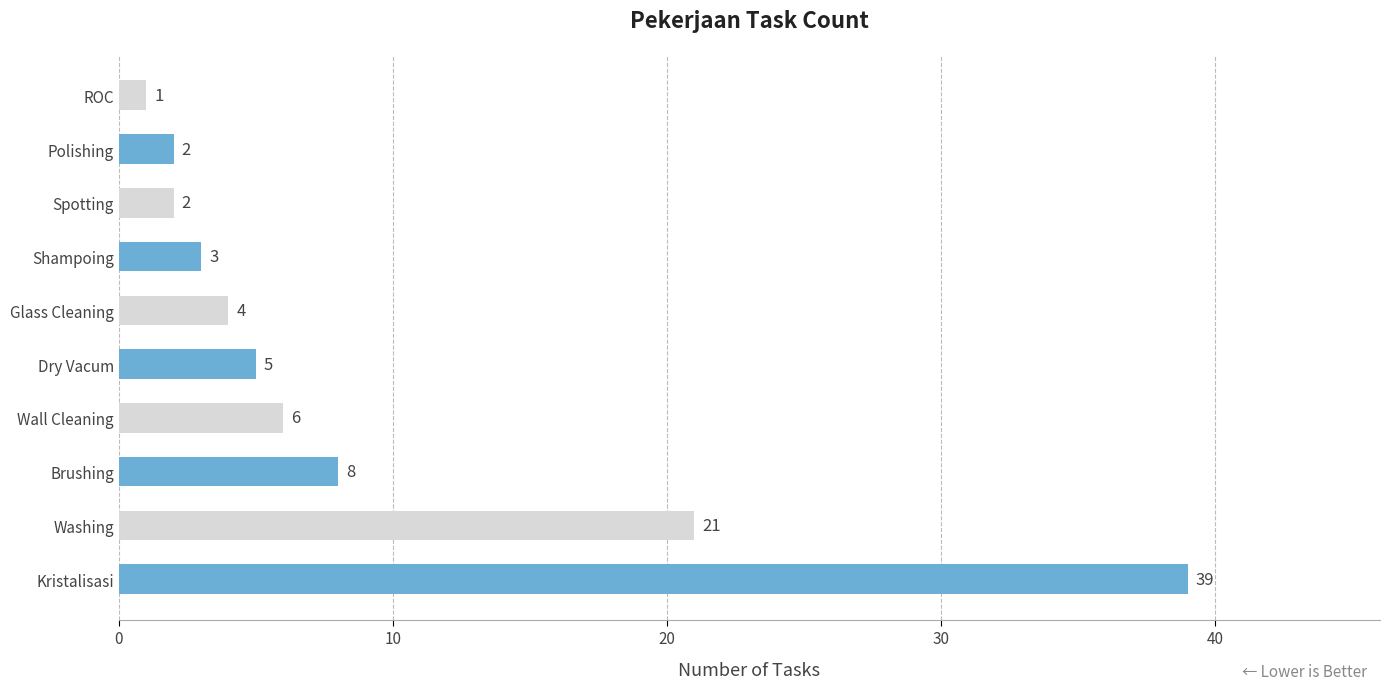

How many data points are less than 5?

5